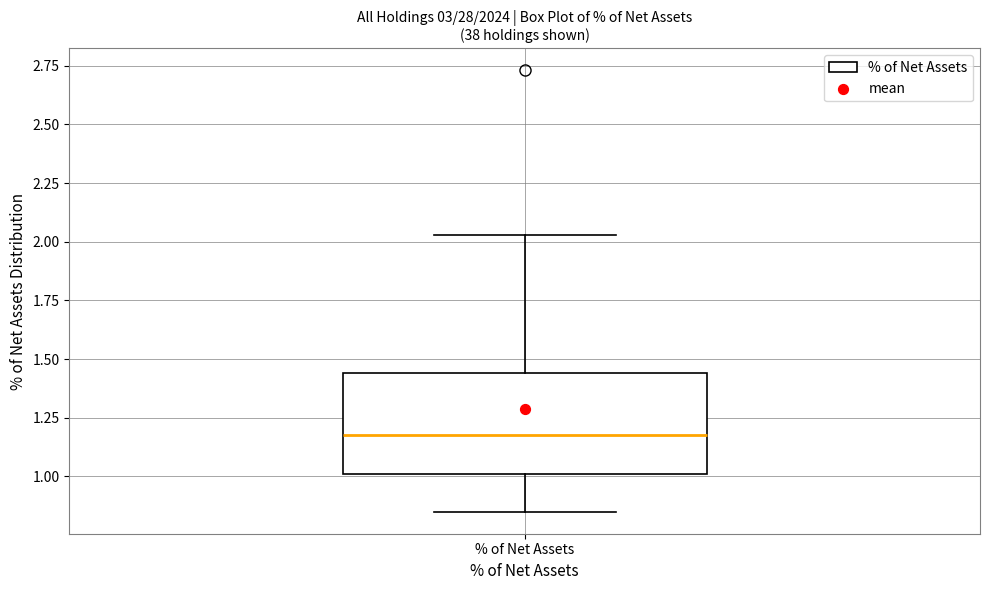

Where is the upper edge of the box for % of Net Assets on the y-axis? The values are not printed on the chart, so give them approximately, as read against the axis.

1.45